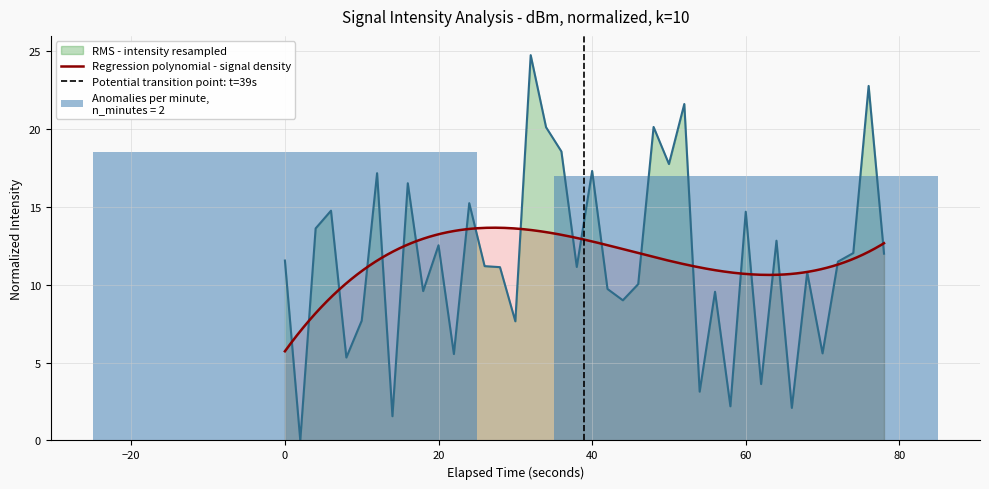

True or false: RMS - intensity resampled has a value of 5.0 at 0.

False